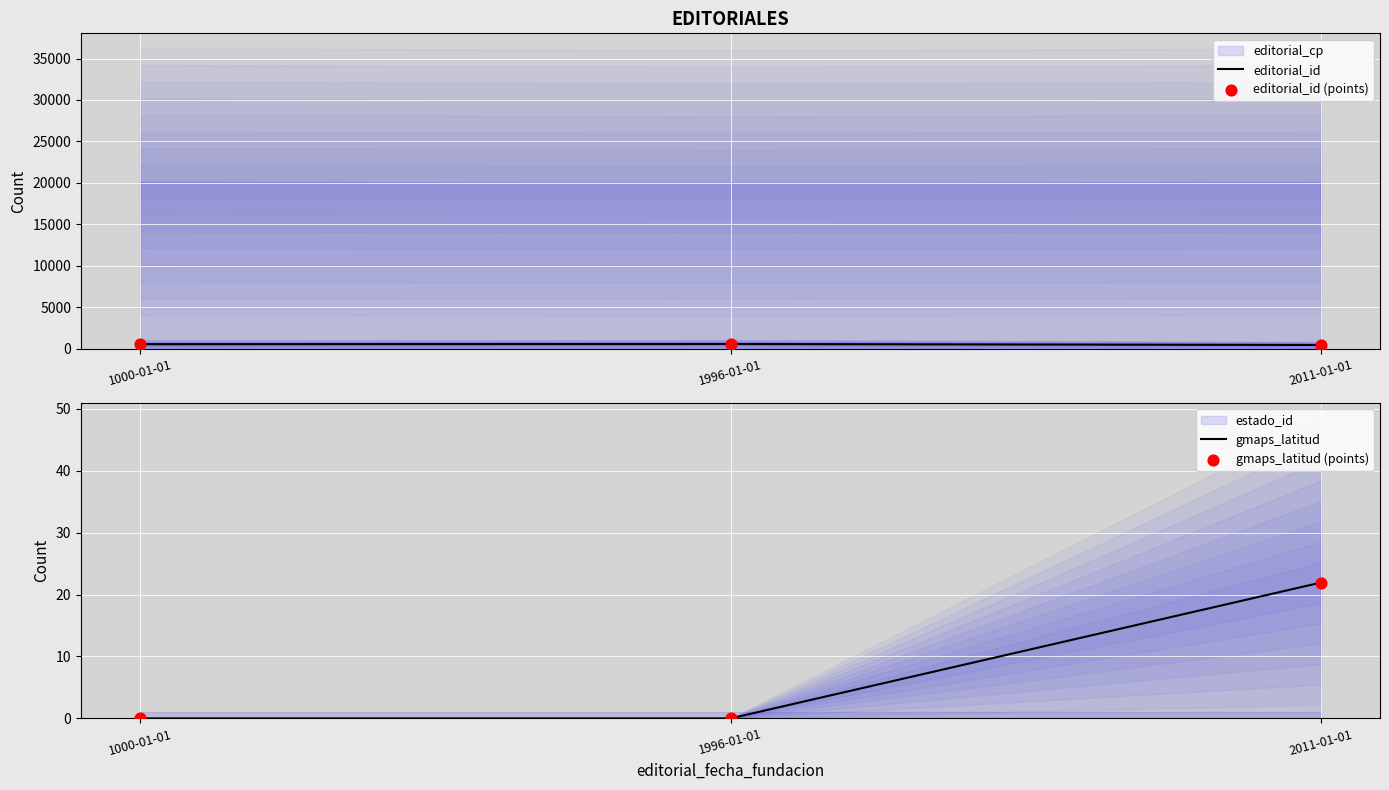

Which series reaches the minimum Y coordinate?

gmaps_latitud